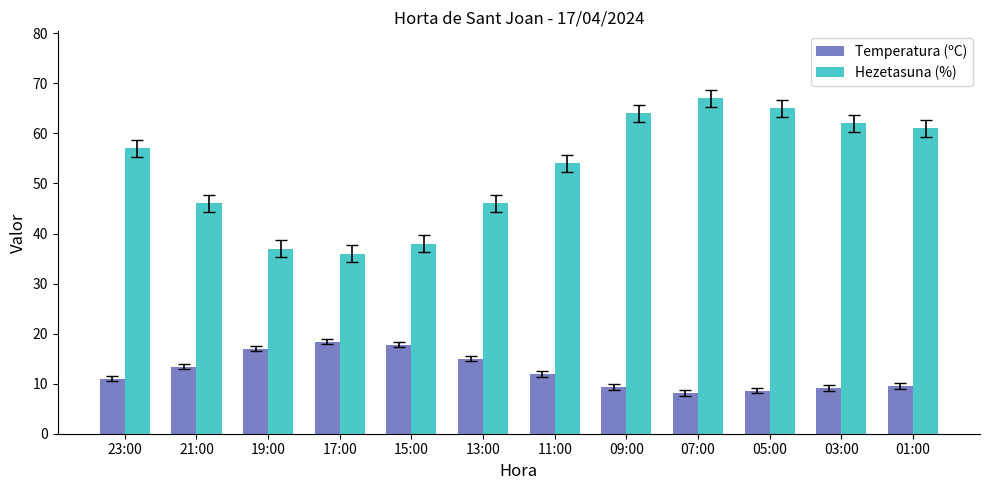

Is the value of Hezetasuna (%) at 17:00 greater than the value of Temperatura (ºC) at 05:00?

Yes